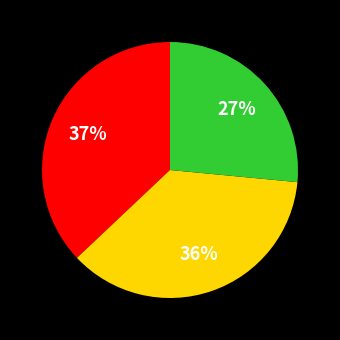

Does any single category account for the majority?

No